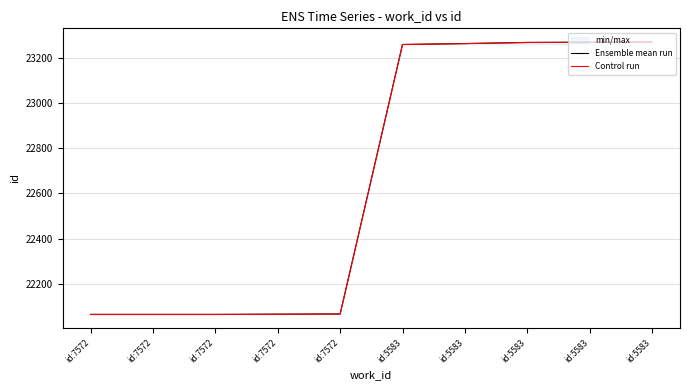

Rank the categories by Ensemble mean run value from highest to lowest.

id:5583, id:5583, id:5583, id:5583, id:5583, id:7572, id:7572, id:7572, id:7572, id:7572